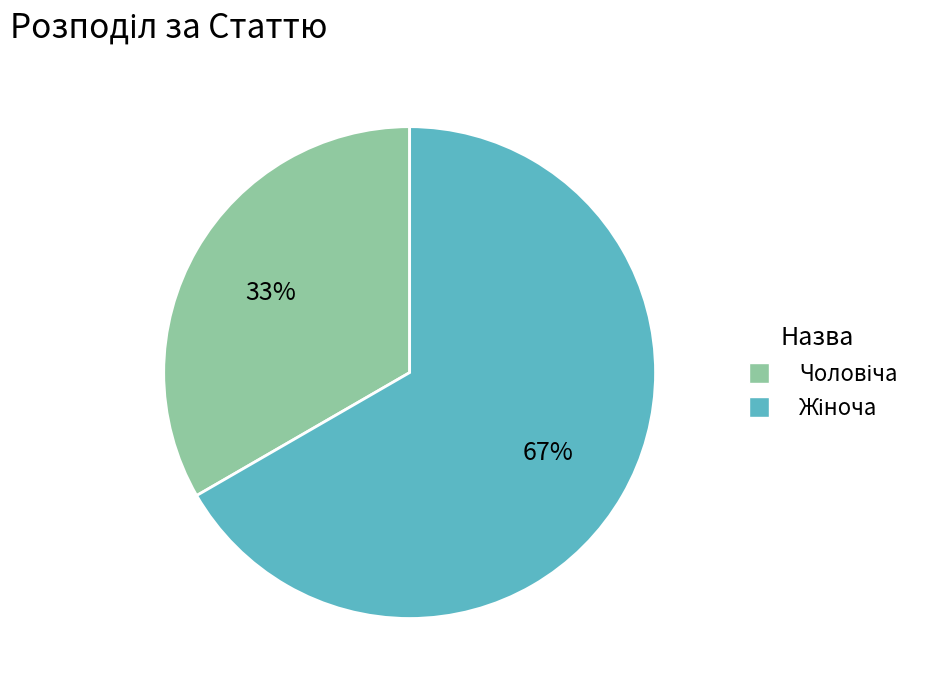

Is there any slice that represents more than half of the pie?

Yes